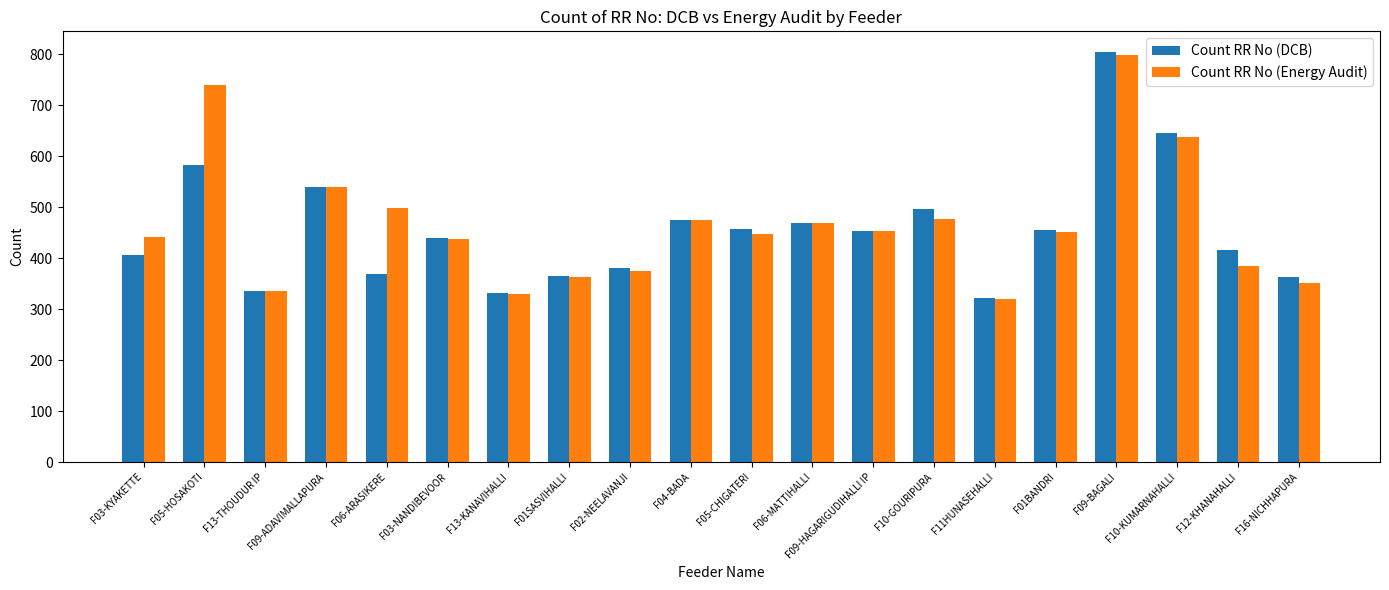

Which series changed the most between F05-HOSAKOTI and F02-NEELAVANJI?

Count RR No (Energy Audit)